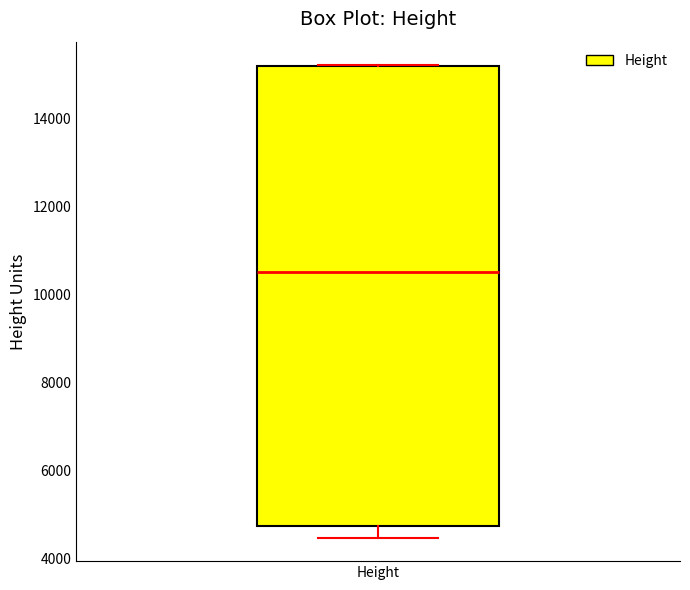

Transcribe this box plot: give where the median line is, the range the box spans, and where the two whiskers end, as read against the y-axis. The values are not printed on the chart, so give them approximately, as read against the axis.

median 10600, box 4800 to 15200, whiskers 4400 to 15200